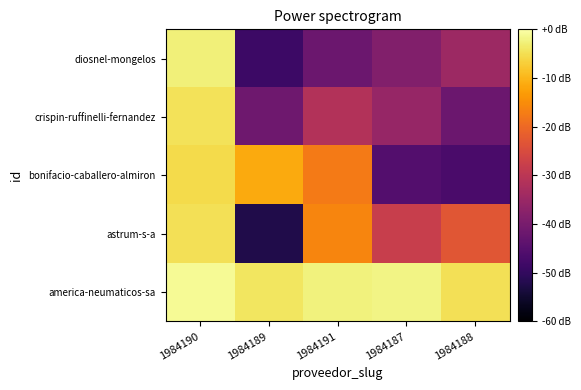

At 1984187, list the series in order from largest to smallest.

america-neumaticos-sa, astrum-s-a, crispin-ruffinelli-fernandez, diosnel-mongelos, bonifacio-caballero-almiron